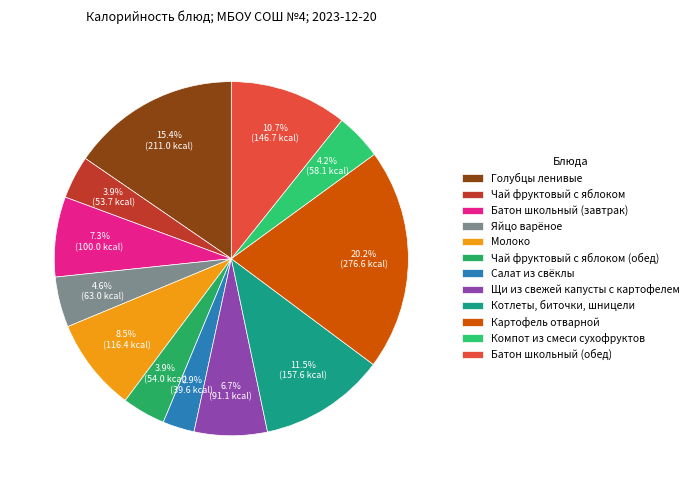

Rank the categories by value from lowest to highest.

Салат из свёклы, Чай фруктовый с яблоком, Чай фруктовый с яблоком (обед), Компот из смеси сухофруктов, Яйцо варёное, Щи из свежей капусты с картофелем, Батон школьный (завтрак), Молоко, Батон школьный (обед), Котлеты, биточки, шницели, Голубцы ленивые, Картофель отварной